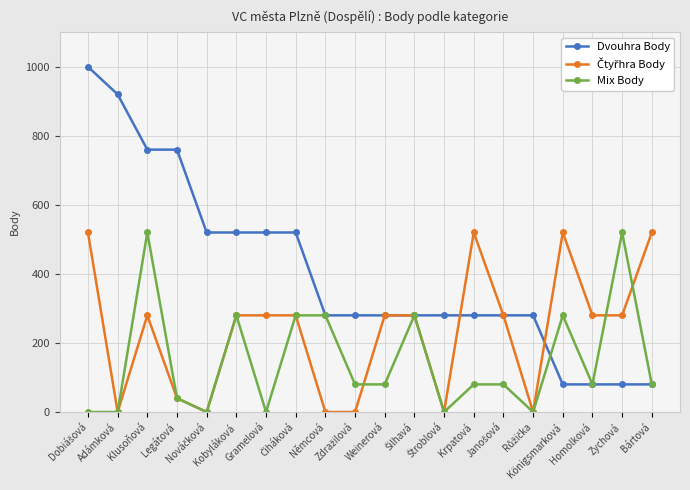

What is the spread (max minus min) of values at Weinerová?

200